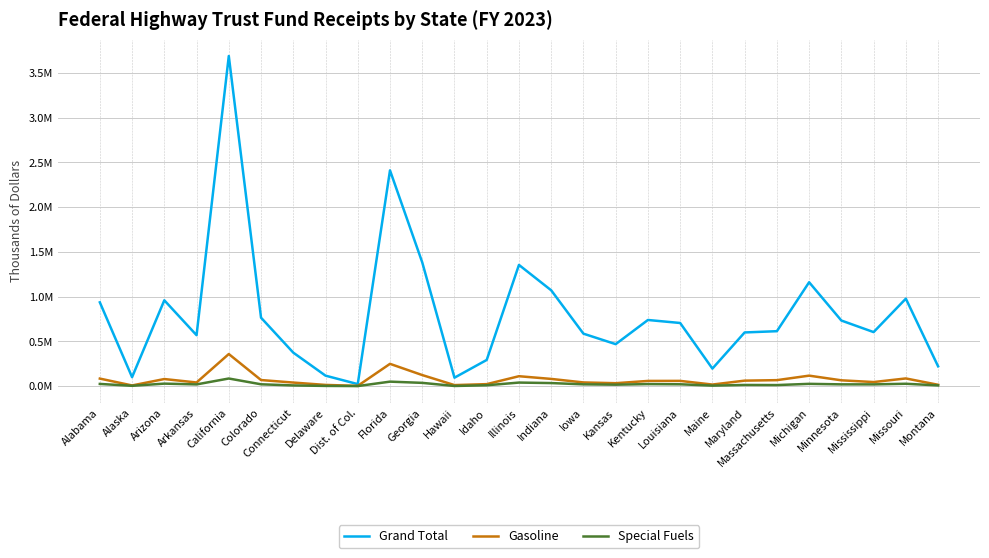

Reading left to right, transcribe all the data shown in this chart.

Grand Total: 935779	99730	958606	568821	3688143	764284	373947	116700	22137	2410208	1382433	93929	292337	1353932	1070219	585716	468659	738662	705107	195468	599427	613425	1160324	732487	603320	976777	221175
Gasoline: 83931	7224	78841	40398	358225	67619	39451	13120	2632	248604	123273	11160	21907	110397	80185	40915	32361	57712	58163	17191	60901	66412	116744	64584	45224	85451	14779
Special Fuels: 24203	3245	27554	18819	84782	20127	7386	1992	323	49796	36033	1372	9229	39287	33792	19642	15862	22407	20201	5187	12743	11460	25110	19376	19042	26098	7677